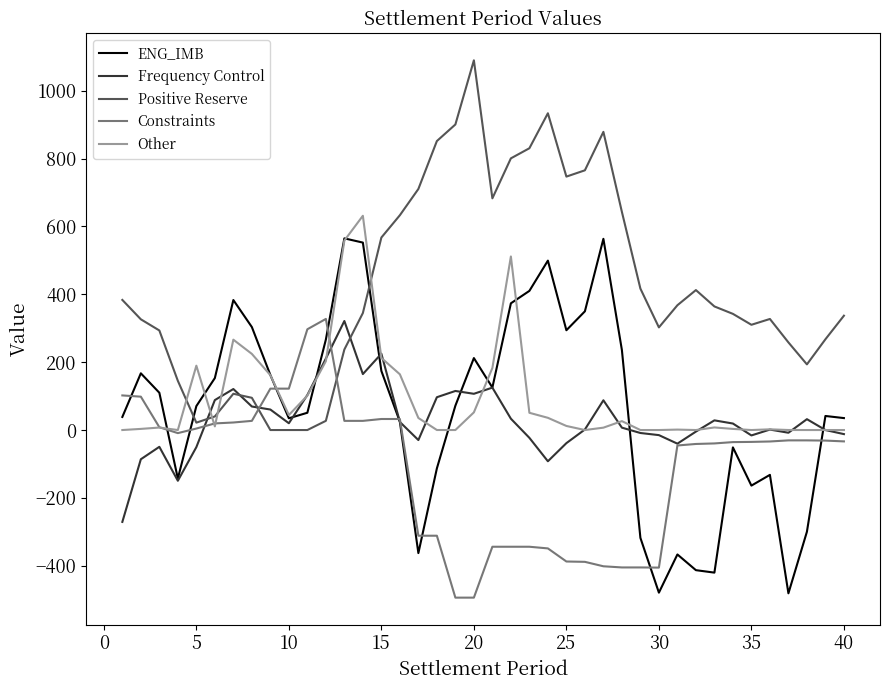

What are all the series names shown in the legend?

ENG_IMB, Frequency Control, Positive Reserve, Constraints, Other